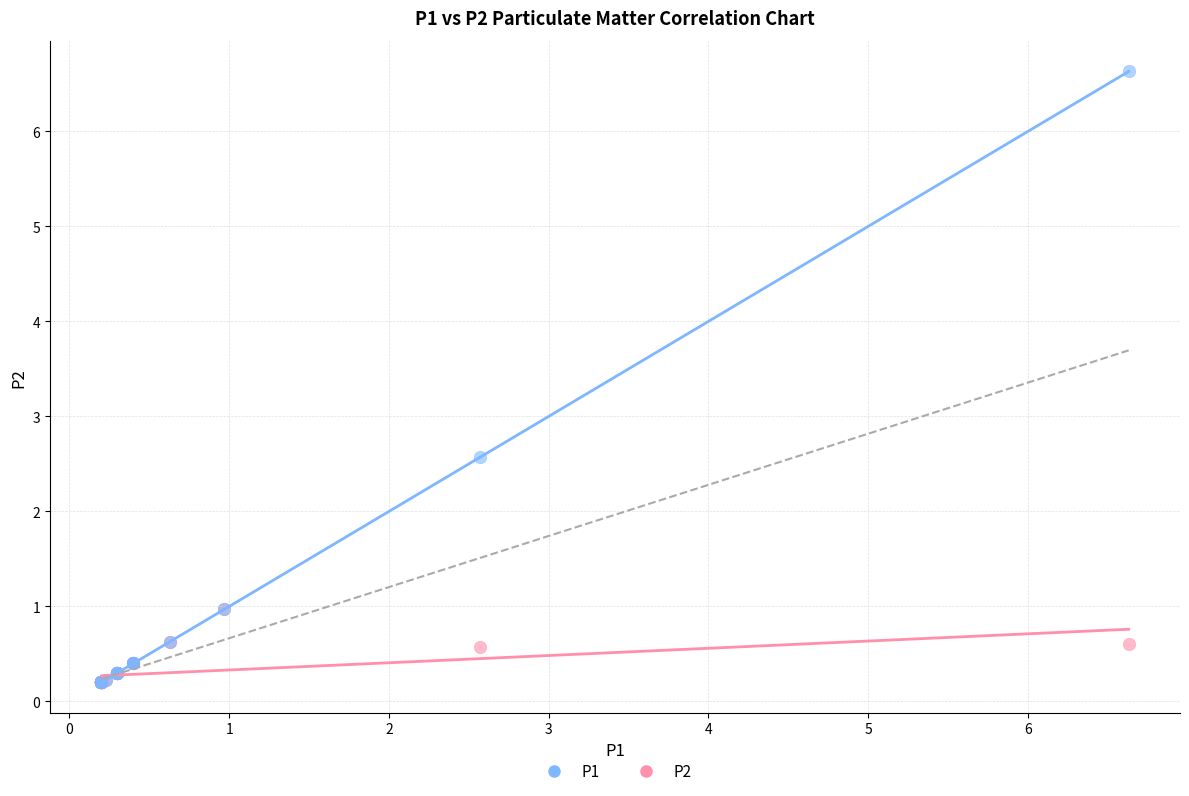

Across all series, what Y value is closest to 3?

2.6